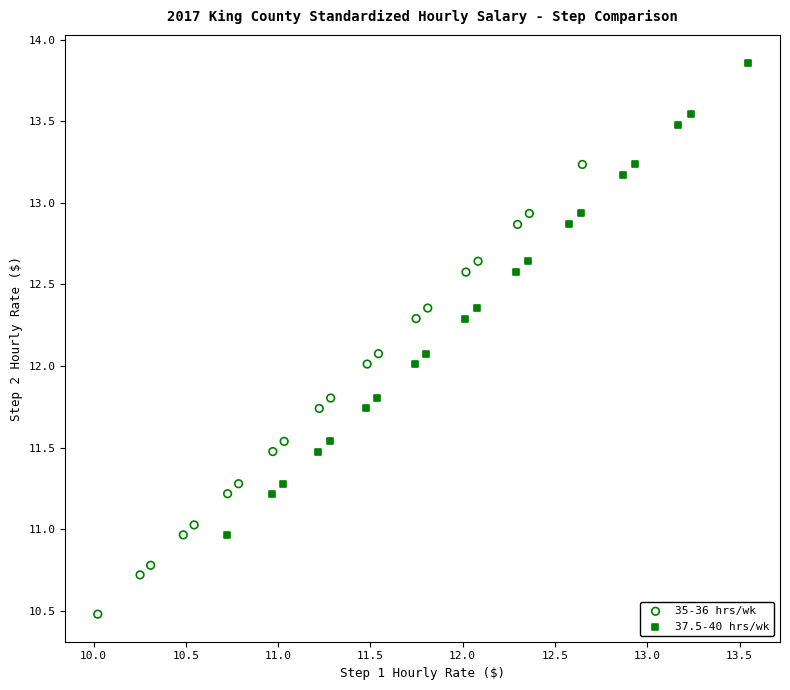

Which series contains the highest Y value?

37.5-40 hrs/wk